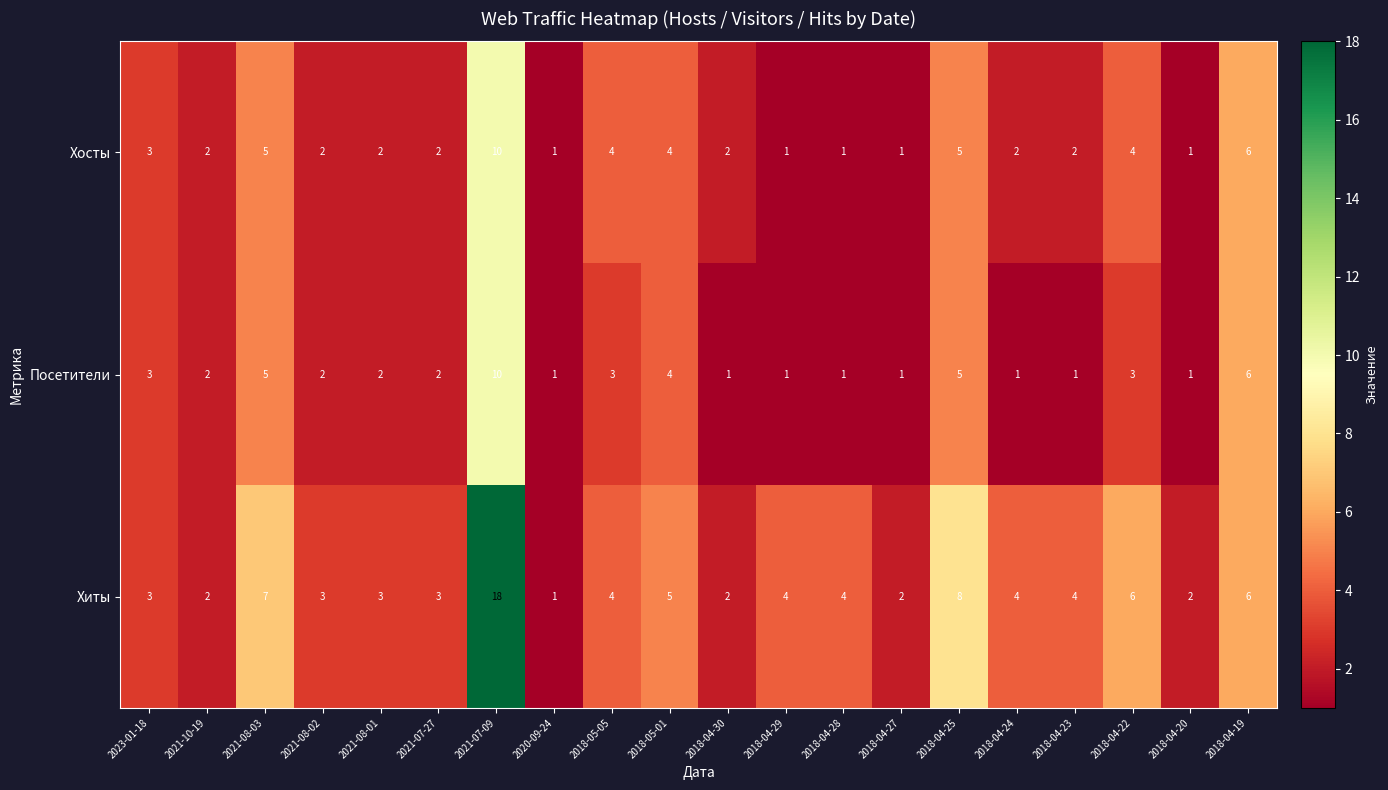

What is the difference between the second highest and second lowest values in the Хиты series?

6